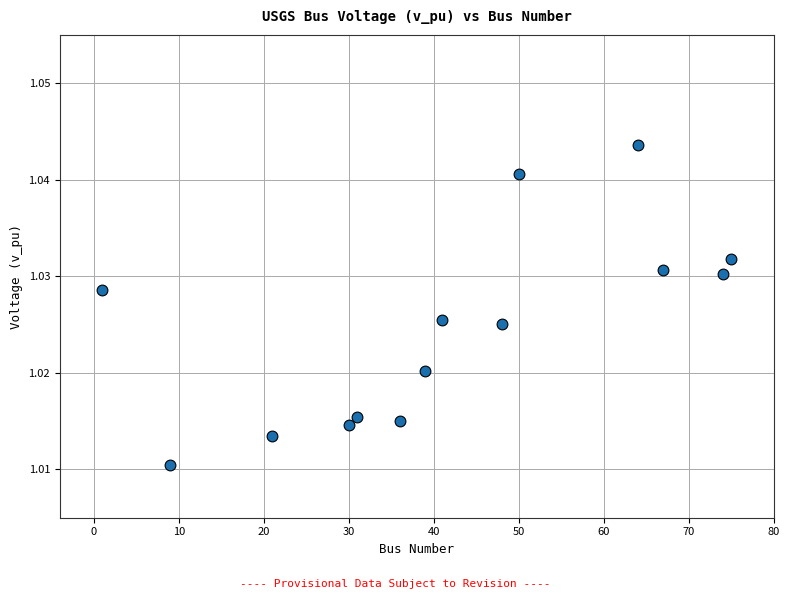

What is the range of X values (max minus min)?

74.0